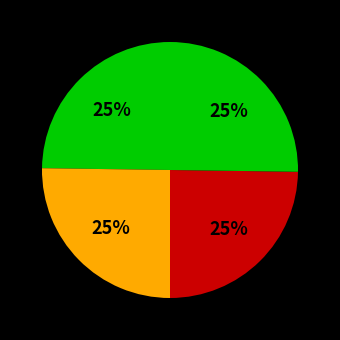

Is there a majority slice in this chart?

No